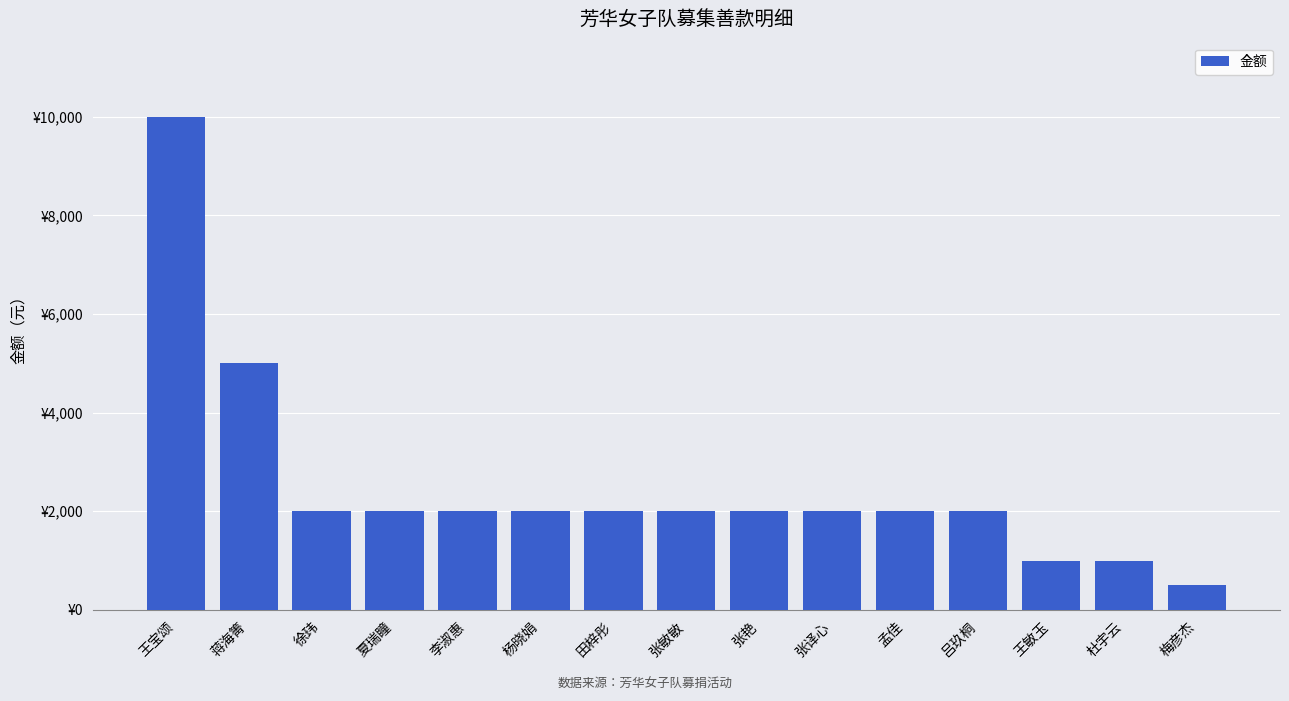

What is the label of the 7th bar from the right?

张艳